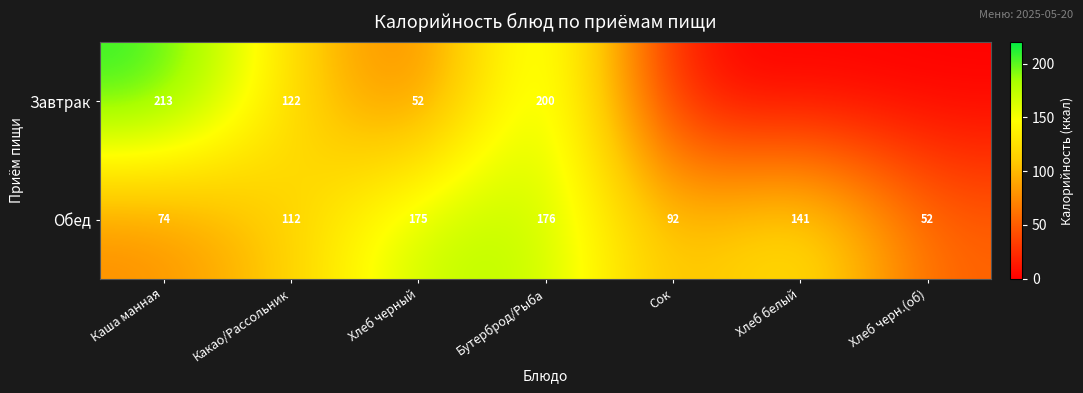

At Бутерброд/Рыба, list the series in order from largest to smallest.

Завтрак, Обед